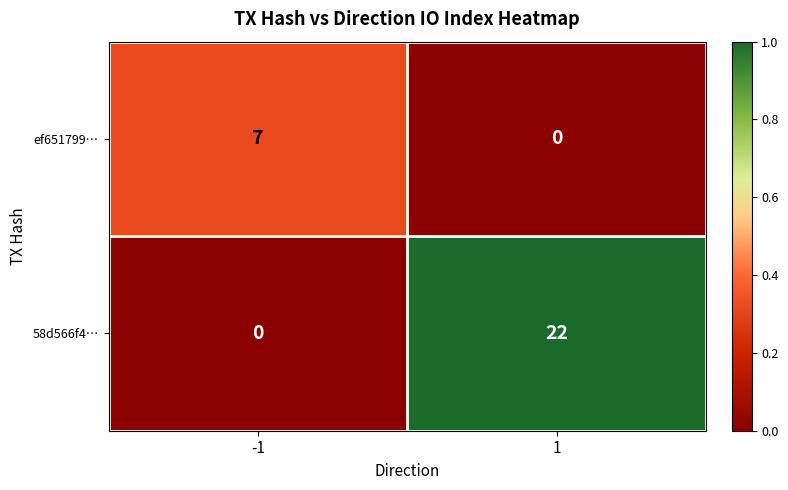

How many data points in ef651799… are less than 7?

1